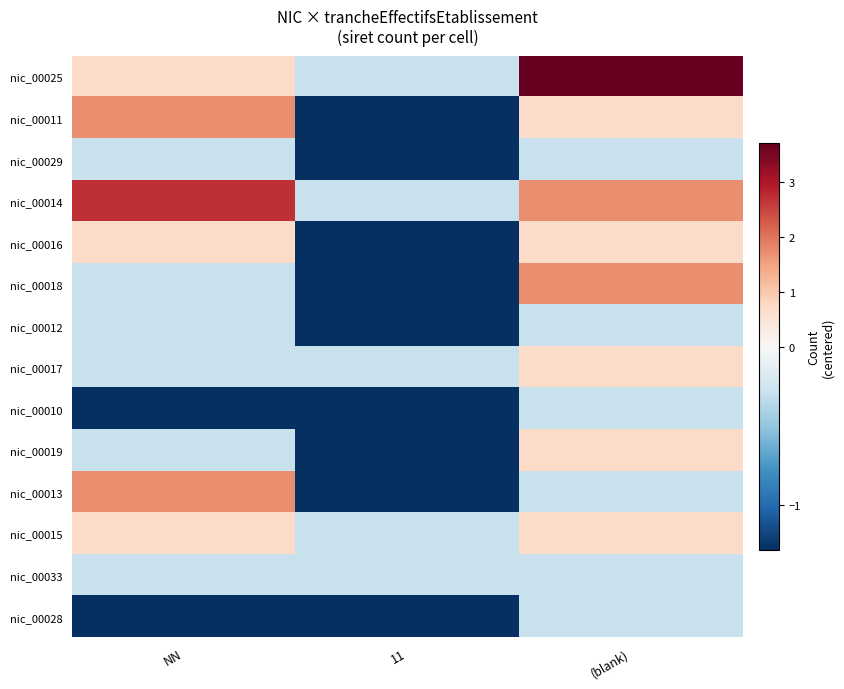

Reading left to right, list all the values displayed in this chart.

nic_00025: NN=0.7	11=-0.3	(blank)=3.7
nic_00011: NN=1.7	11=-1.3	(blank)=0.7
nic_00029: NN=-0.3	11=-1.3	(blank)=-0.3
nic_00014: NN=2.7	11=-0.3	(blank)=1.7
nic_00016: NN=0.7	11=-1.3	(blank)=0.7
nic_00018: NN=-0.3	11=-1.3	(blank)=1.7
nic_00012: NN=-0.3	11=-1.3	(blank)=-0.3
nic_00017: NN=-0.3	11=-0.3	(blank)=0.7
nic_00010: NN=-1.3	11=-1.3	(blank)=-0.3
nic_00019: NN=-0.3	11=-1.3	(blank)=0.7
nic_00013: NN=1.7	11=-1.3	(blank)=-0.3
nic_00015: NN=0.7	11=-0.3	(blank)=0.7
nic_00033: NN=-0.3	11=-0.3	(blank)=-0.3
nic_00028: NN=-1.3	11=-1.3	(blank)=-0.3